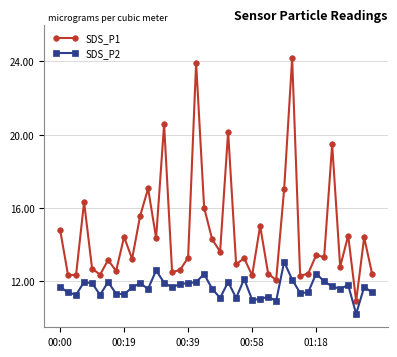

Which series has the largest total across all categories?

SDS_P1